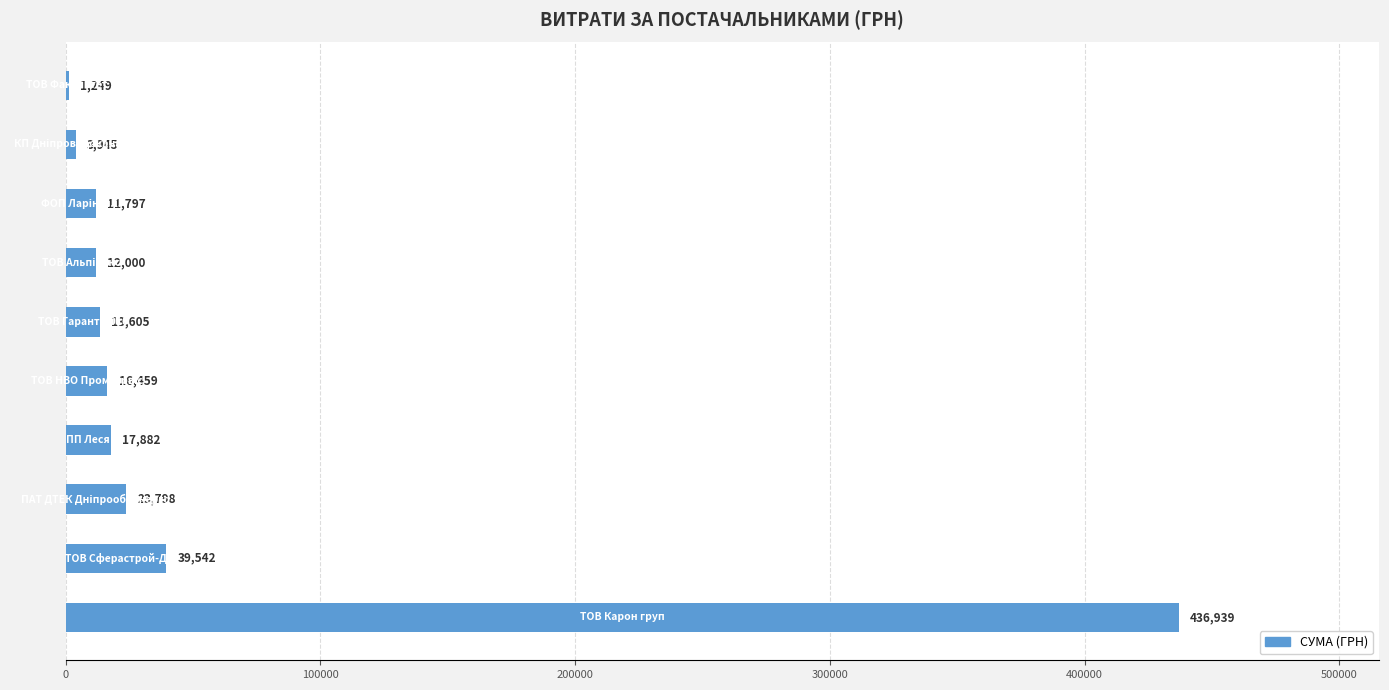

What is the maximum value shown in the chart?

436938.9